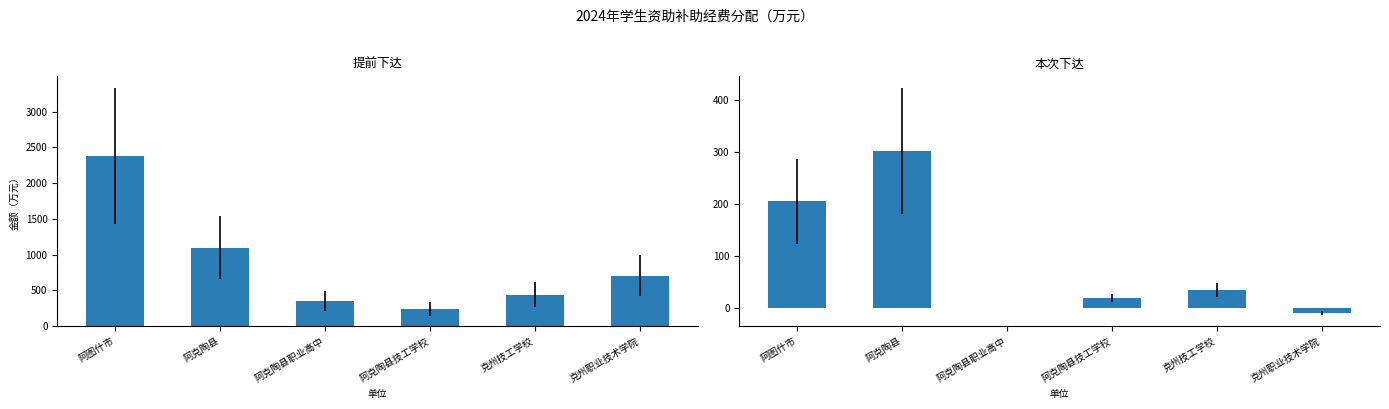

Reading left to right, transcribe all the data shown in this chart.

提前下达: 阿图什市=2378.0	阿克陶县=1099.0	阿克陶县职业高中=351.0	阿克陶县技工学校=241.2	克州技工学校=439.7	克州职业技术学院=707.0
本次下达: 阿图什市=205.0	阿克陶县=302.0	阿克陶县职业高中=0.0	阿克陶县技工学校=19.9	克州技工学校=34.4	克州职业技术学院=-8.9